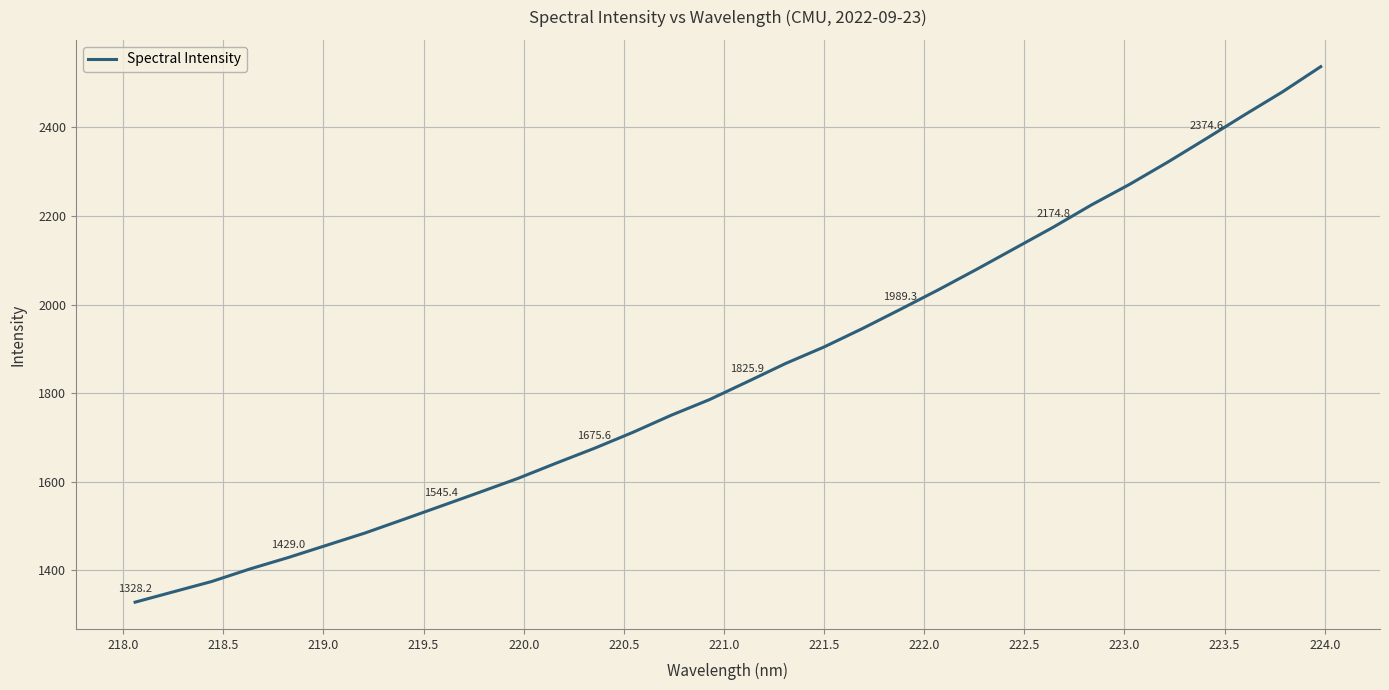

What is the maximum value shown in the chart?

2537.2